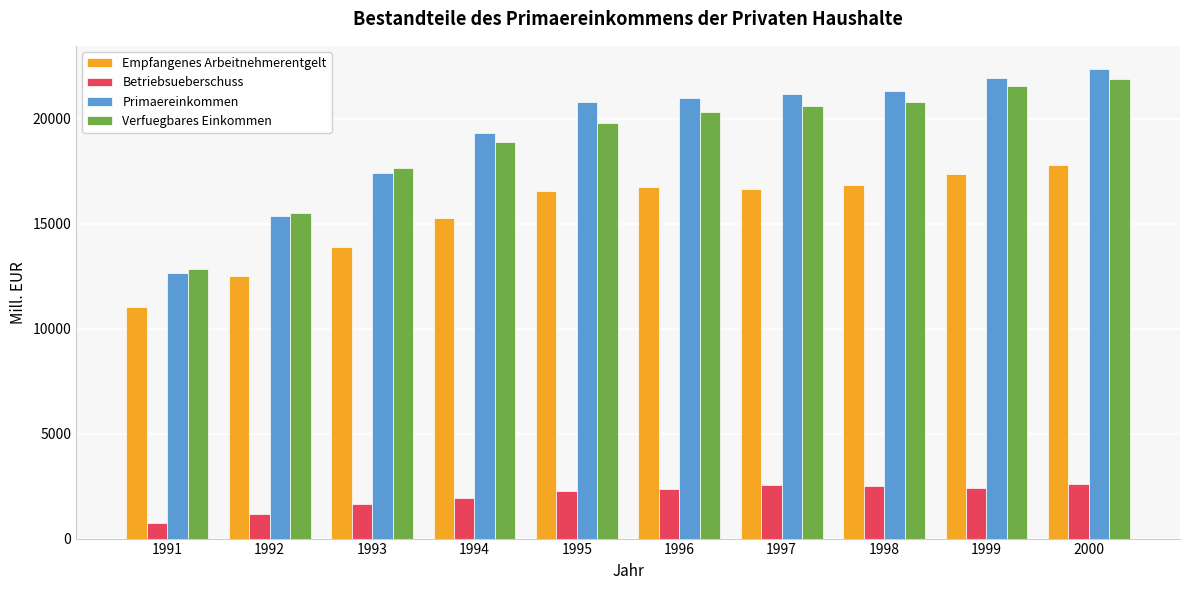

What is the value of the Empfangenes Arbeitnehmerentgelt bar at the 3rd from the left?

13896.3